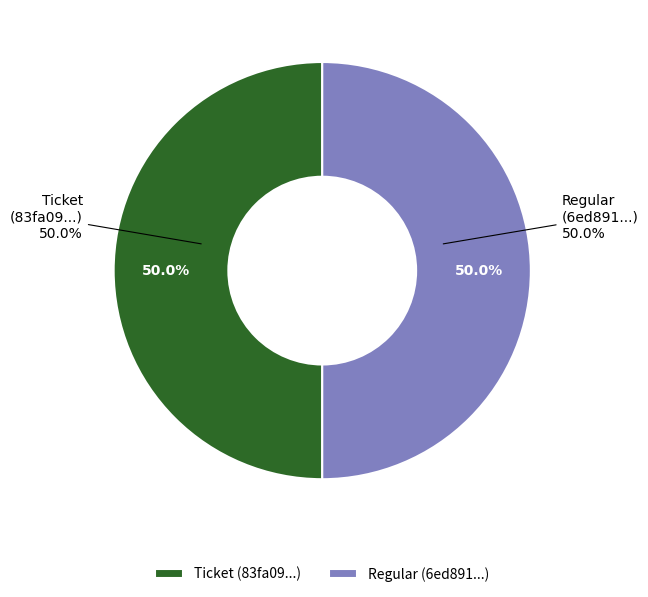

How many slices are in this pie chart?

2